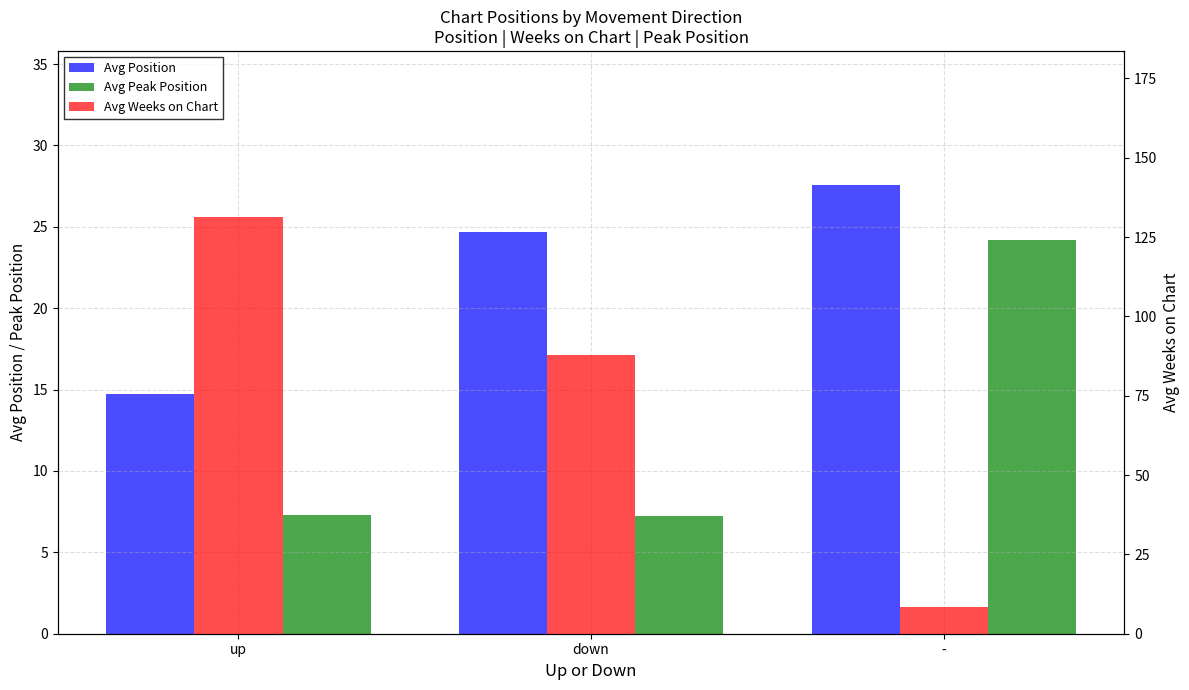

Where does the Avg Position series first go above 24?

down